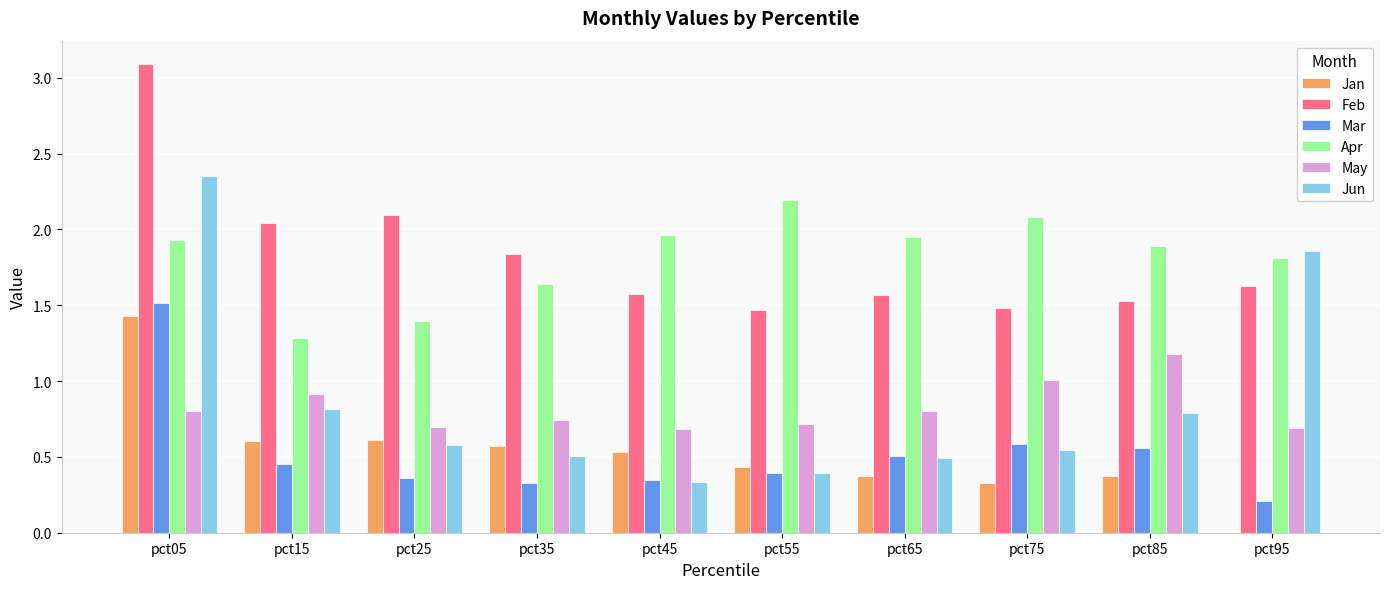

What is the total value across all series at pct55?

5.6